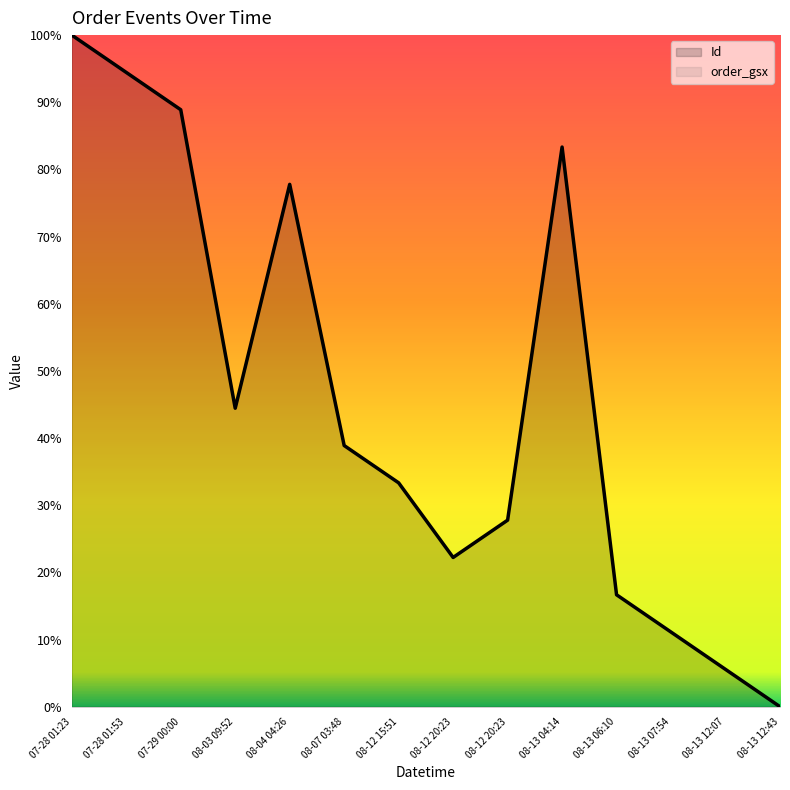

How many values are below 38?

7